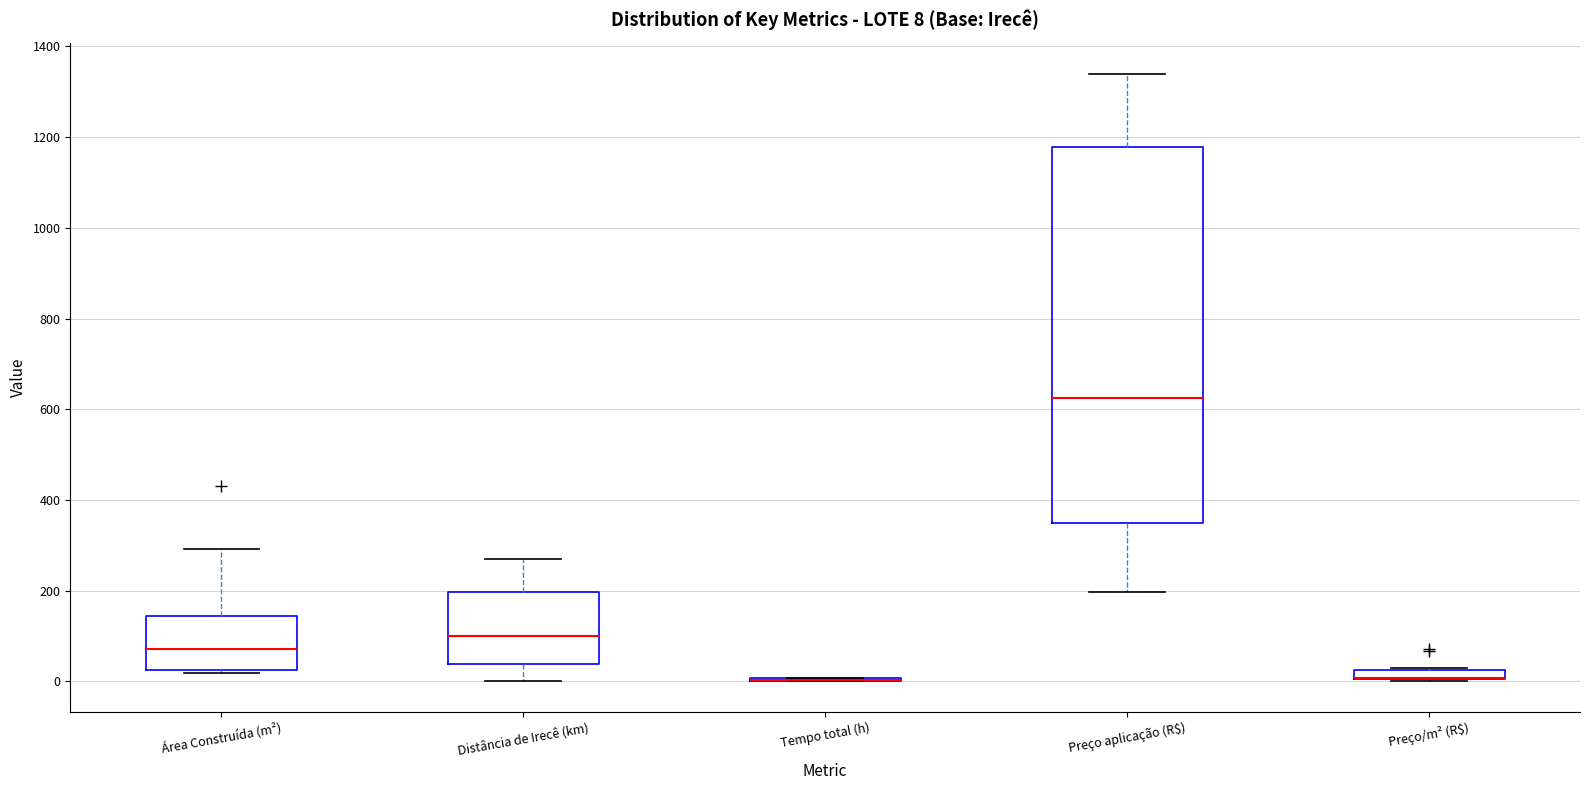

Which box is the tallest, from its lower edge to its upper edge?

Preço aplicação (R$)